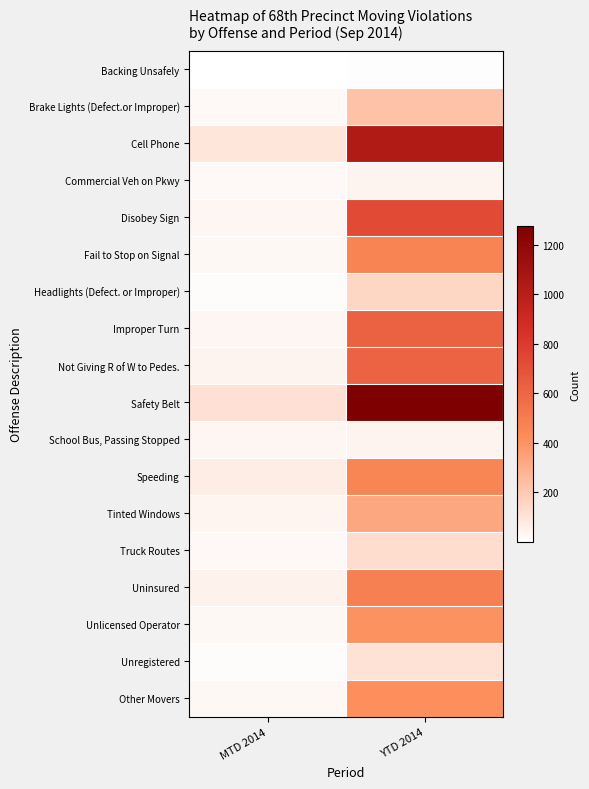

Which label corresponds to the largest value in the chart?

YTD 2014